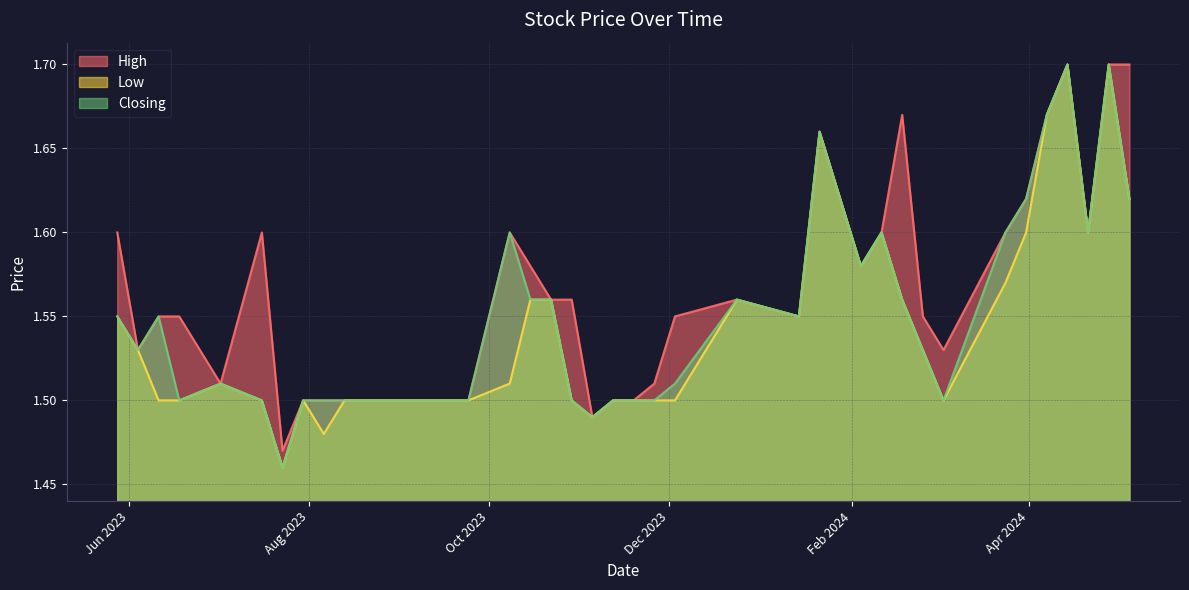

What is the difference between the second highest and minimum values in the Low series?

0.2